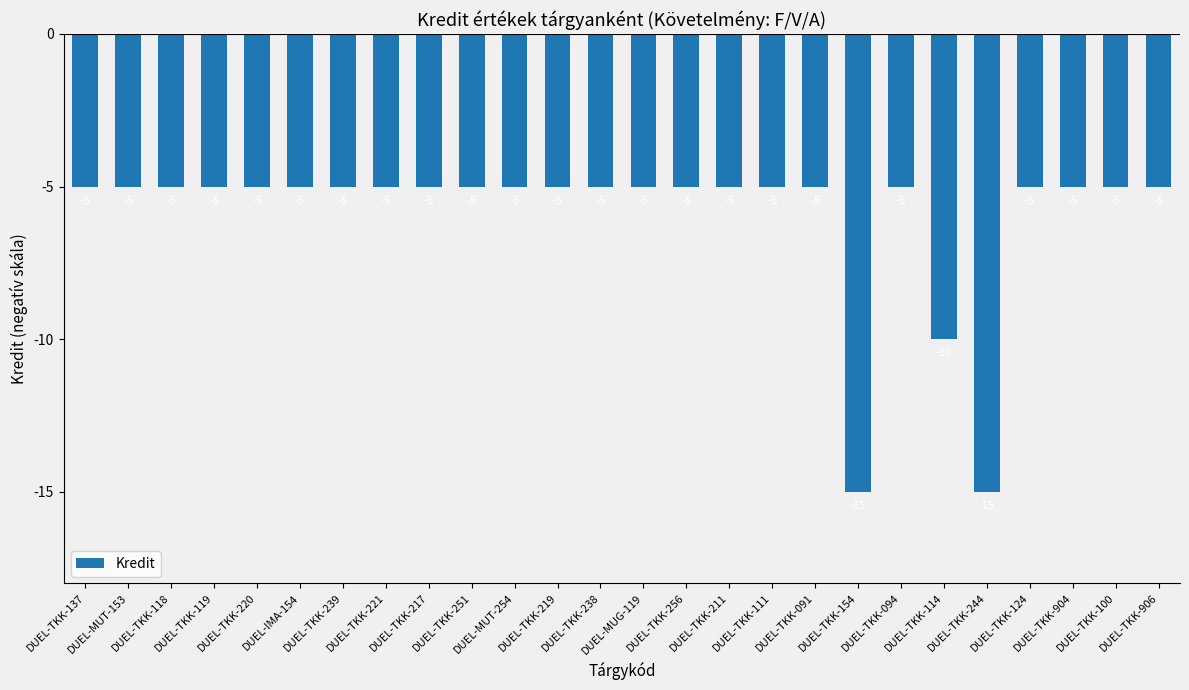

What is the value of the 15th bar from the left?

-5